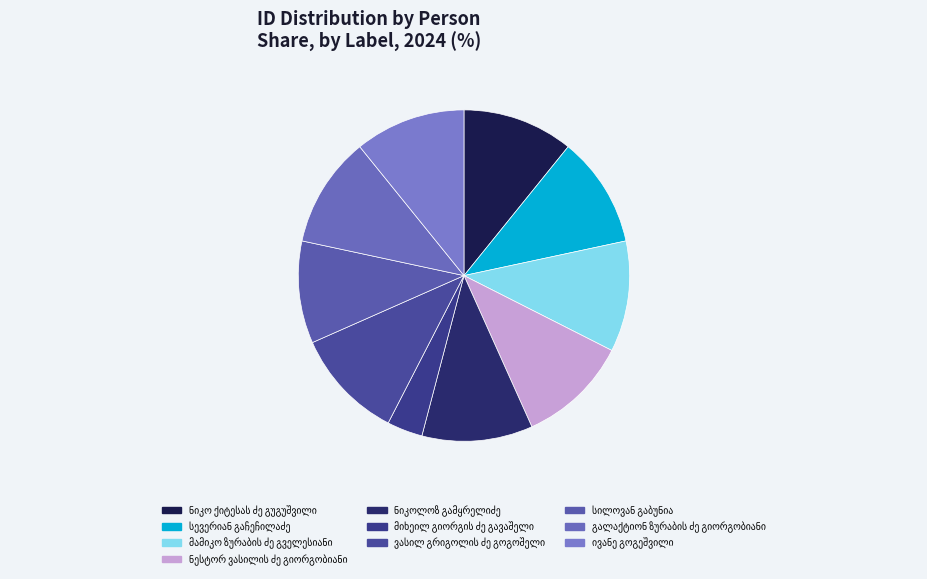

Count the number of slices in the pie.

10